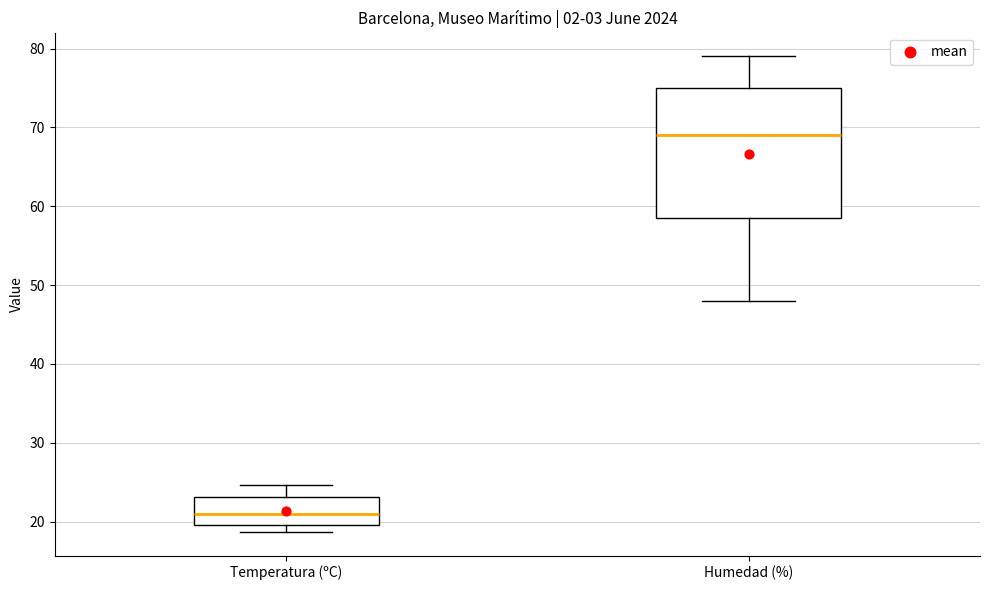

Reading left to right, read every box against the y-axis: the position of its median line, the range the box covers, and the ends of its whiskers. The values are not printed on the chart, so give them approximately, as read against the axis.

Temperatura (ºC): median 21, box 20 to 23, whiskers 19 to 25
Humedad (%): median 69, box 59 to 75, whiskers 48 to 79